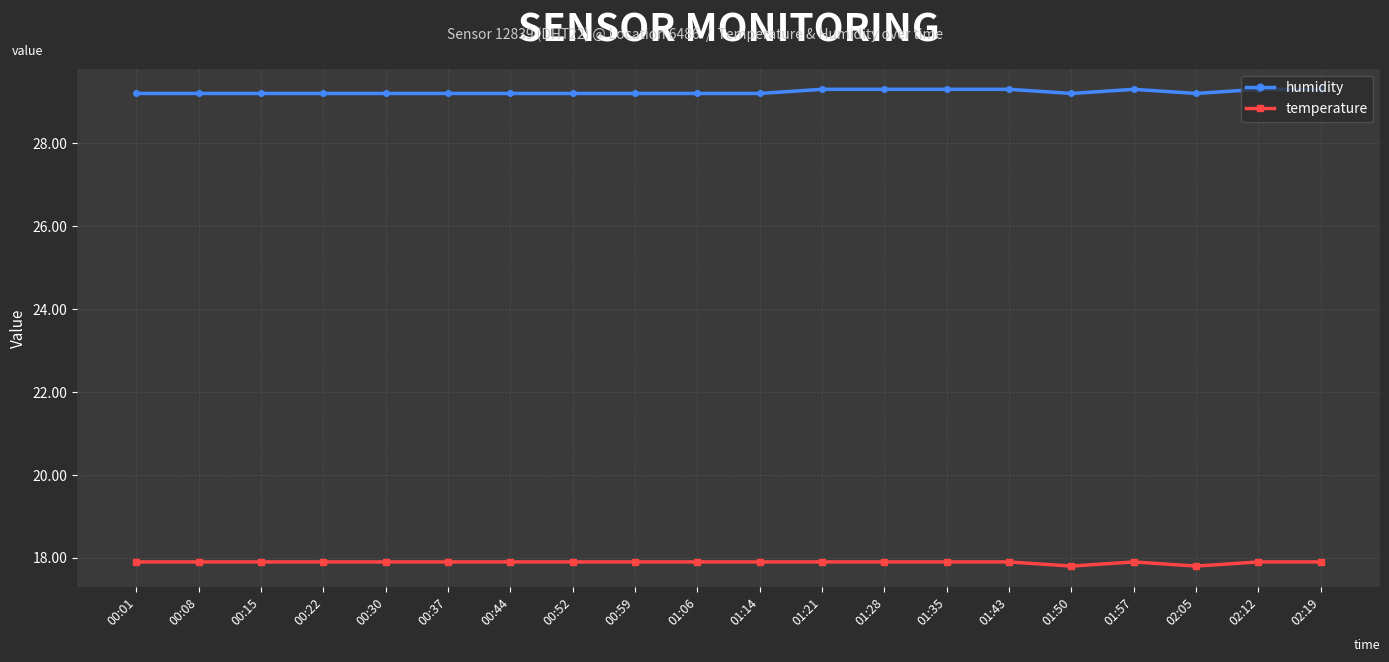

What is the difference between the maximum and second lowest values in the temperature series?

0.1